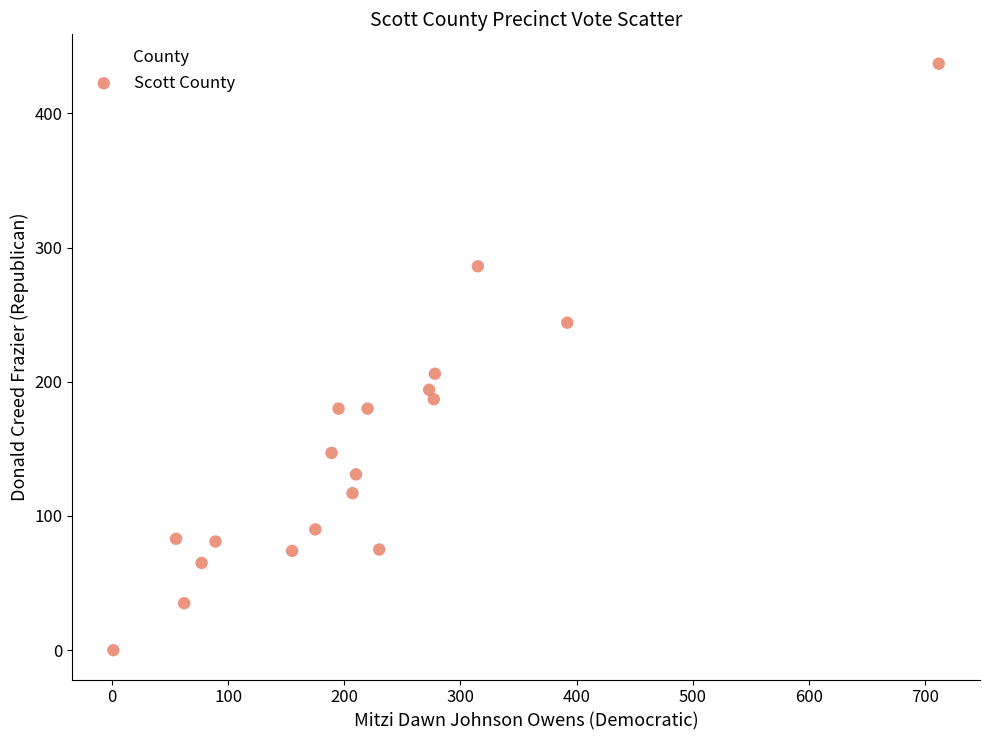

What is the range of Y values (max minus min)?

437